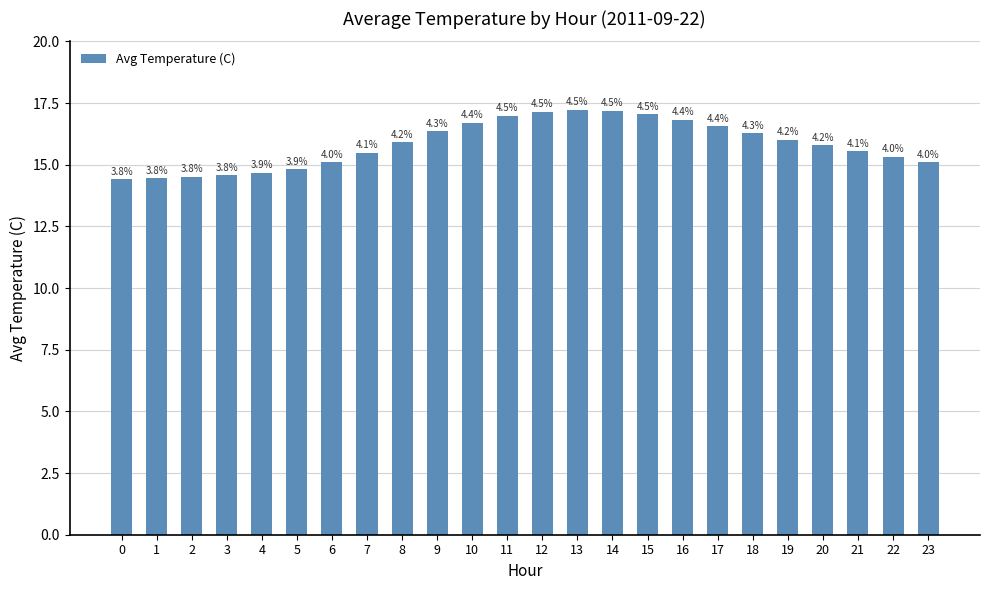

How many bars are there in total?

24